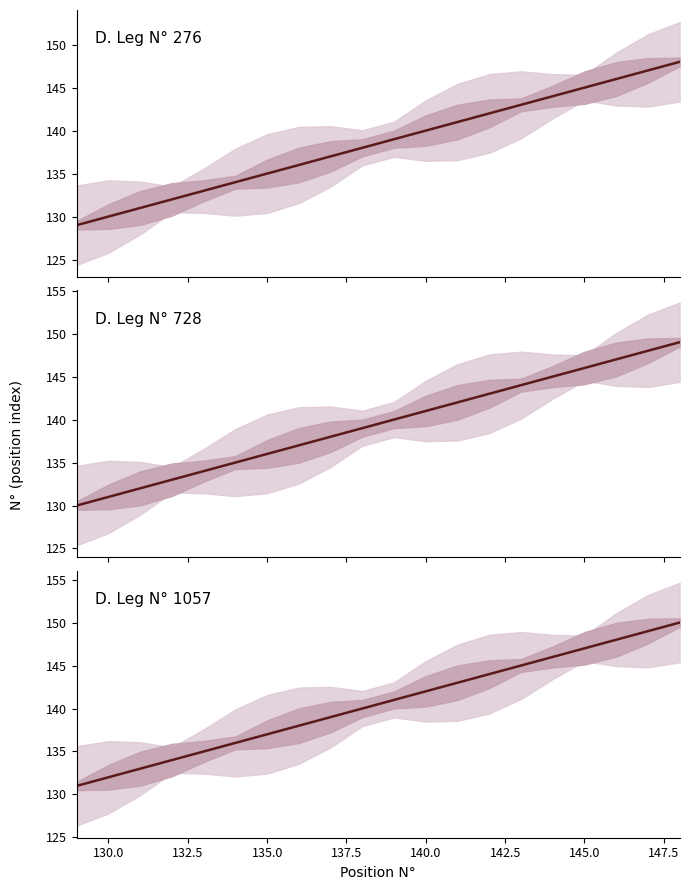

Which series changed the most between 140.0 and 147.5?

D. Leg N° 276